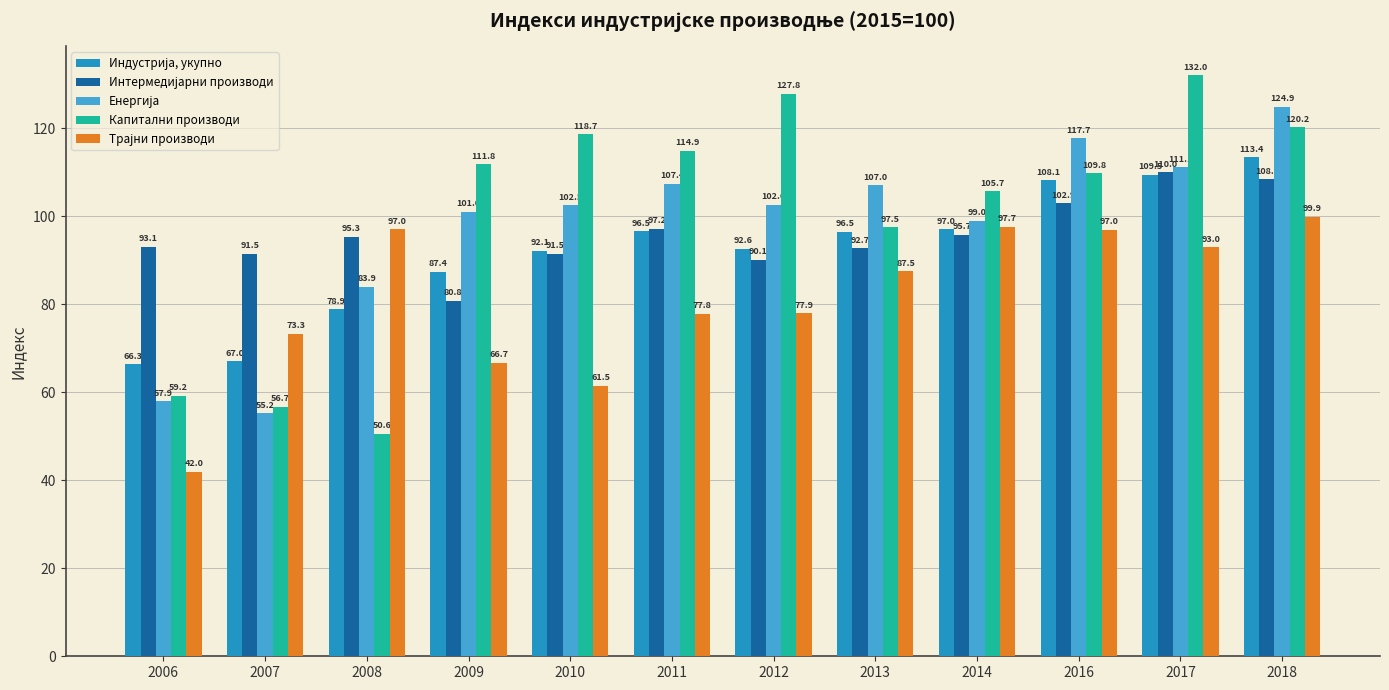

The Капитални производи series shows 25.9 at 2008. True or false?

False